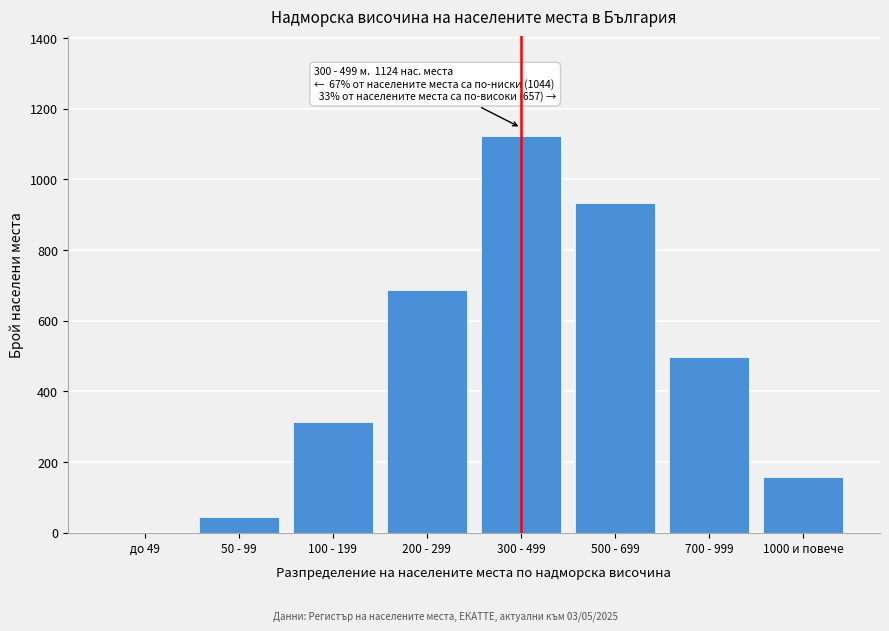

Reading left to right, transcribe all the data shown in this chart.

до 49=0	50 - 99=45	100 - 199=312	200 - 299=687	300 - 499=1124	500 - 699=934	700 - 999=498	1000 и повече=159